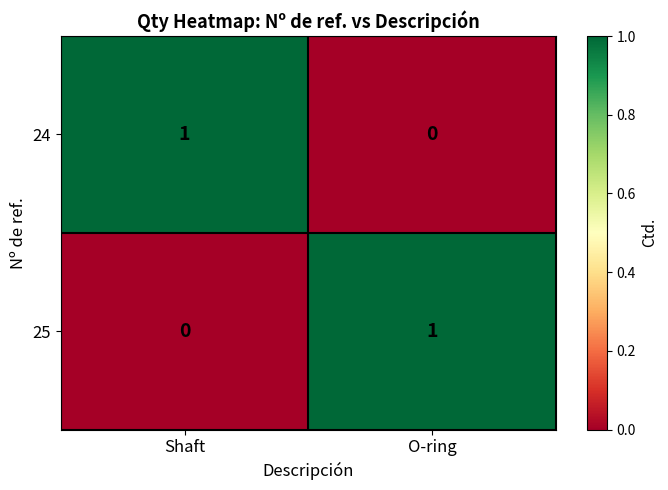

Which category has the lowest value in the 25 series?

Shaft